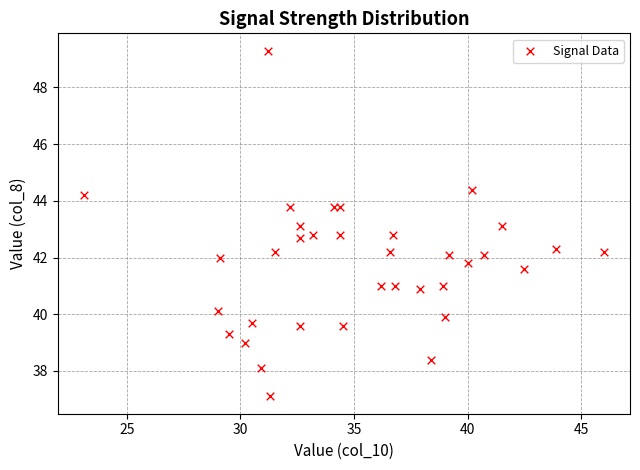

What is the range of Y values (max minus min)?

12.2